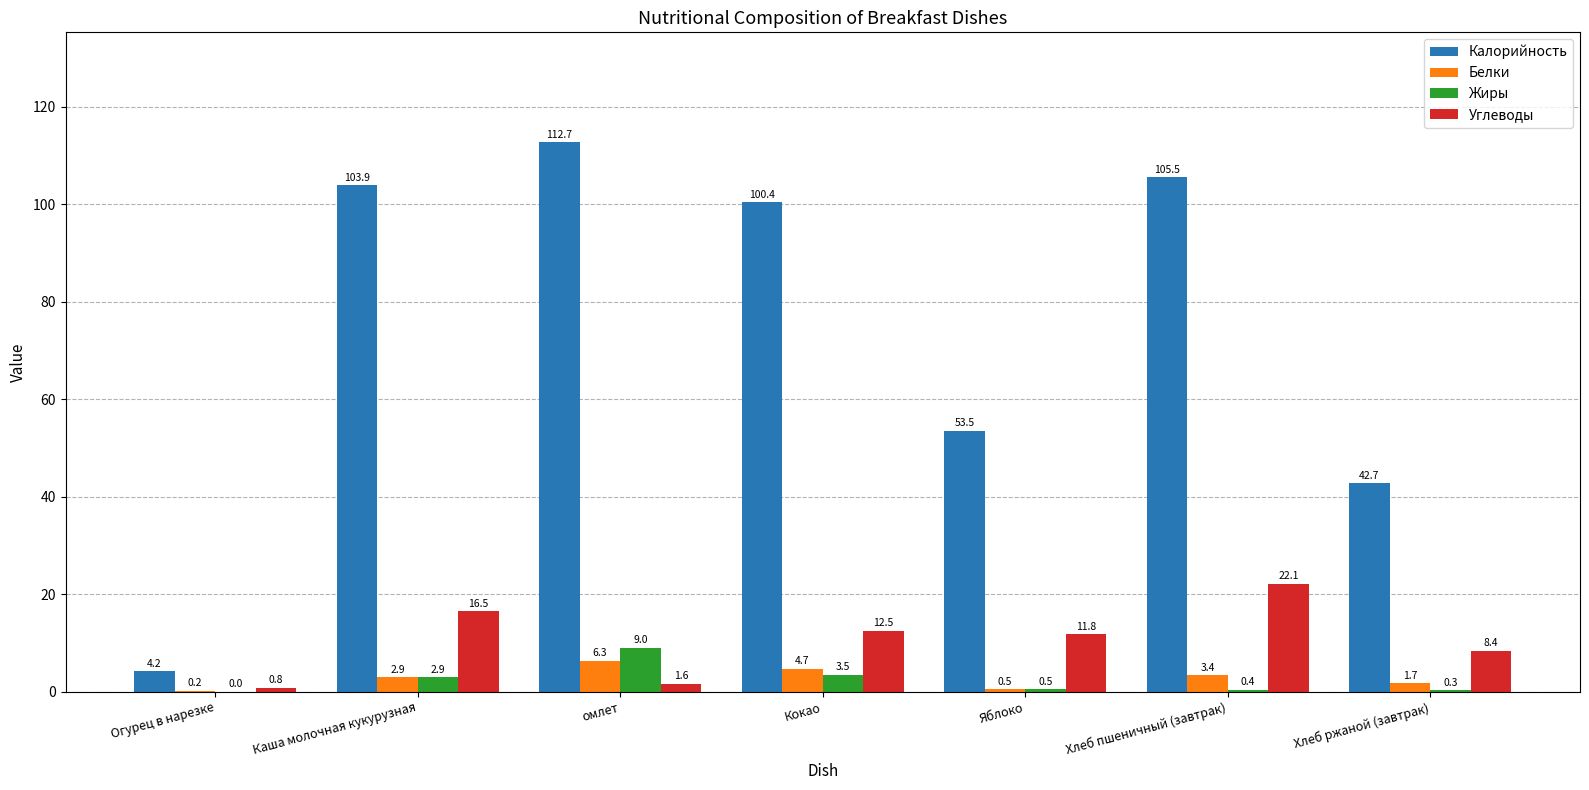

Which series changed the most between Кокао and Яблоко?

Калорийность